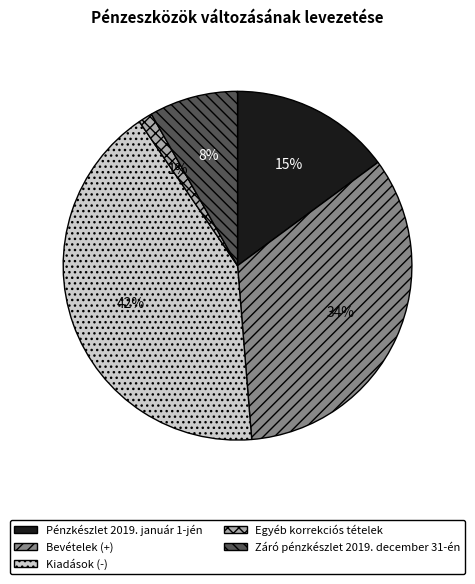

What is the smallest slice in the pie chart?

Egyéb korrekciós tételek